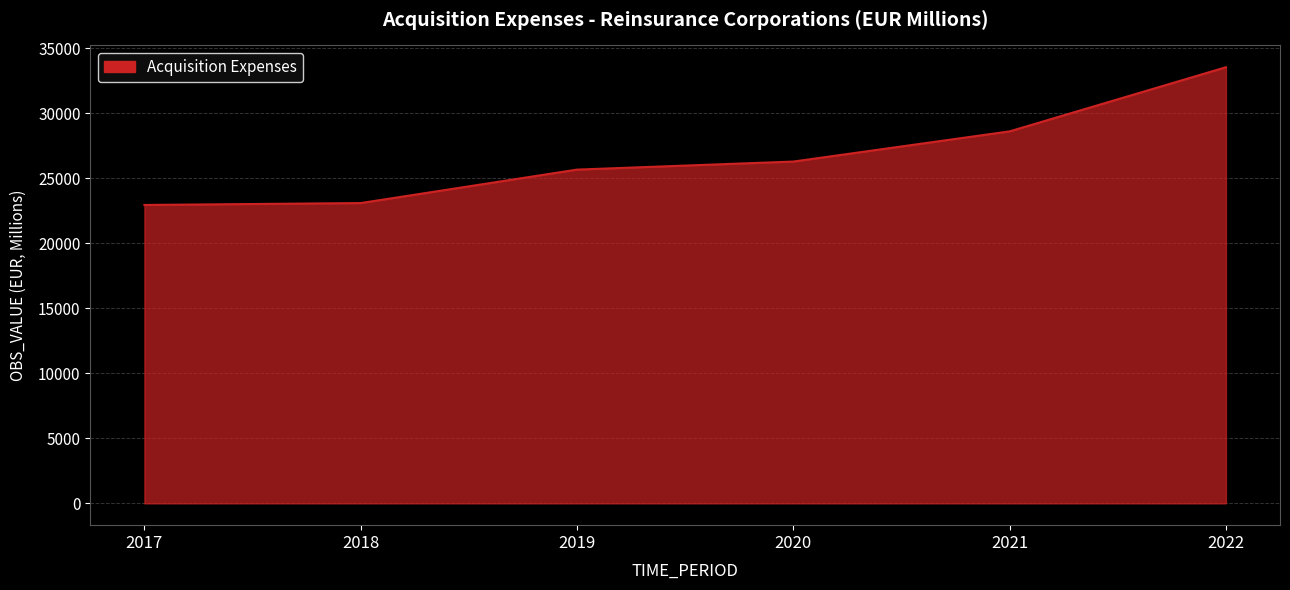

Does the chart display data point markers on the line(s)?

No